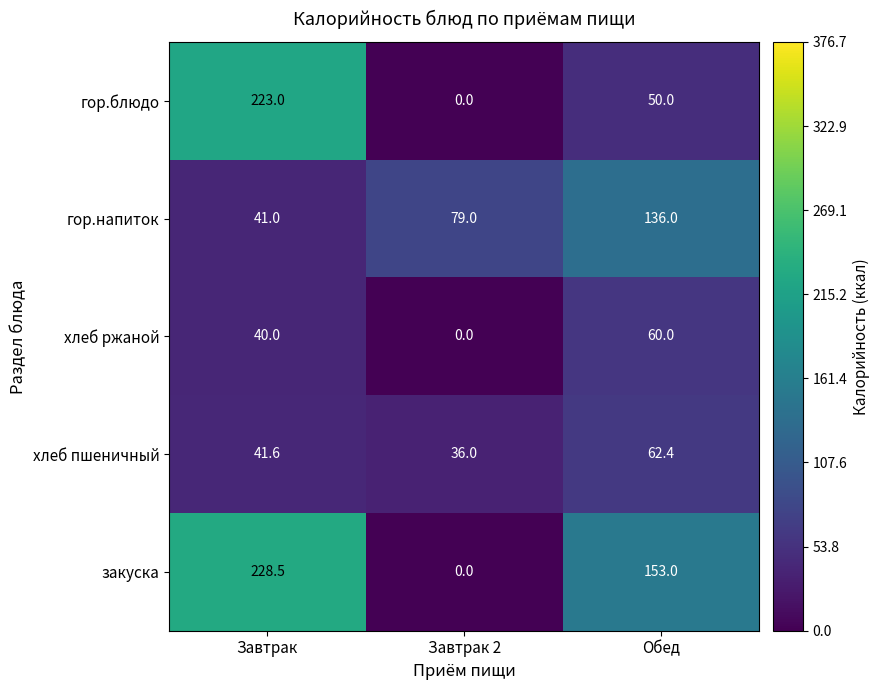

Which label corresponds to the smallest value in the chart?

Завтрак 2